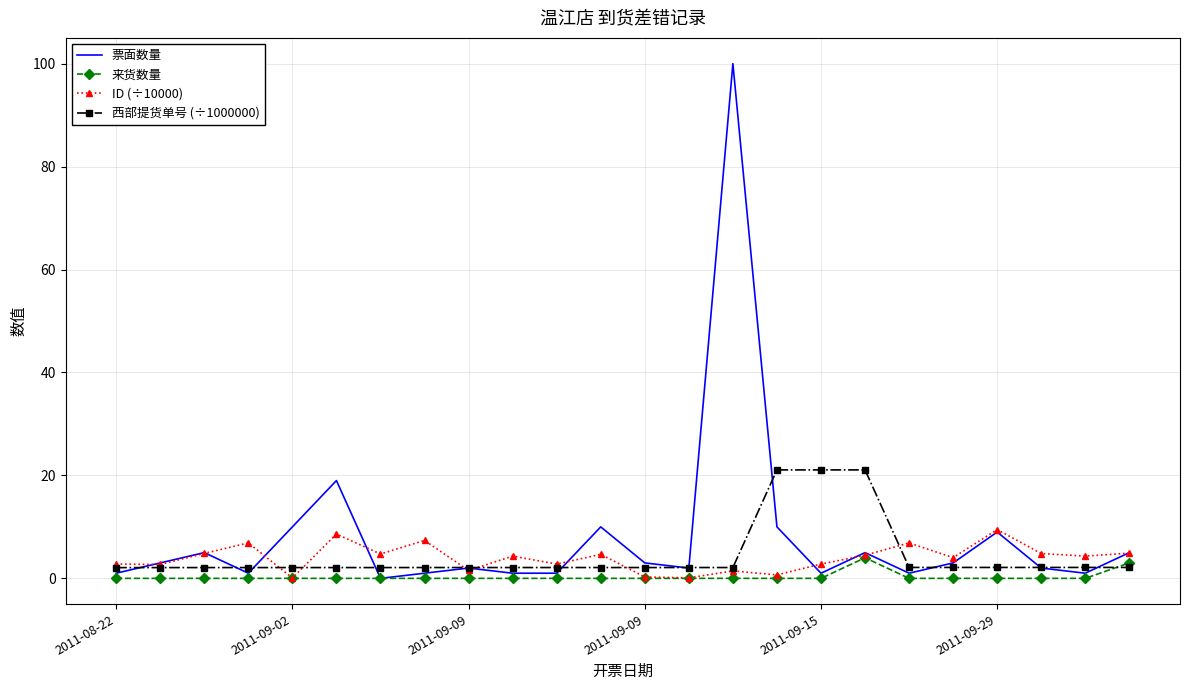

What are all the series names shown in the legend?

票面数量, 来货数量, ID (÷10000), 西部提货单号 (÷1000000)